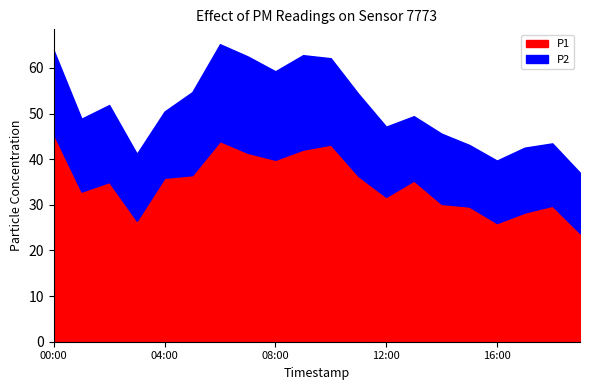

Is the value of P1 at 06:00 greater than the value of P2 at 00:00?

Yes